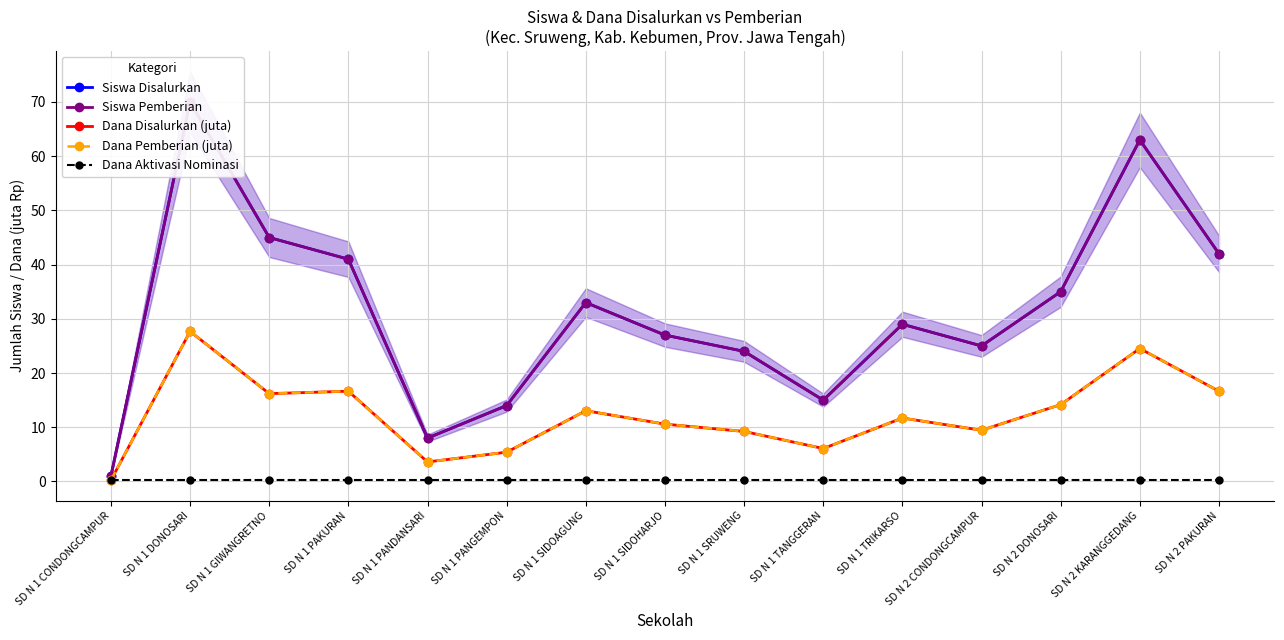

Where is the first local maximum for Siswa Disalurkan?

SD N 1 DONOSARI